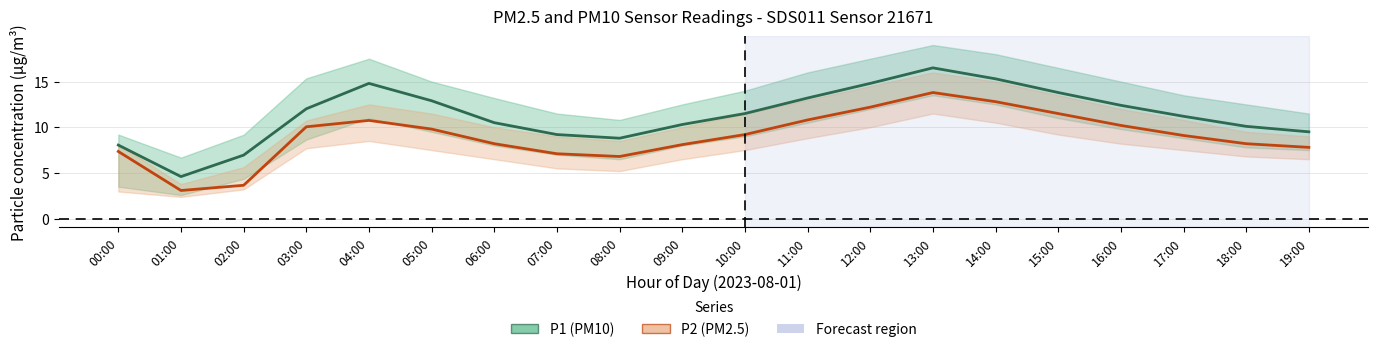

What is the total value across all series at 17:00?

20.3